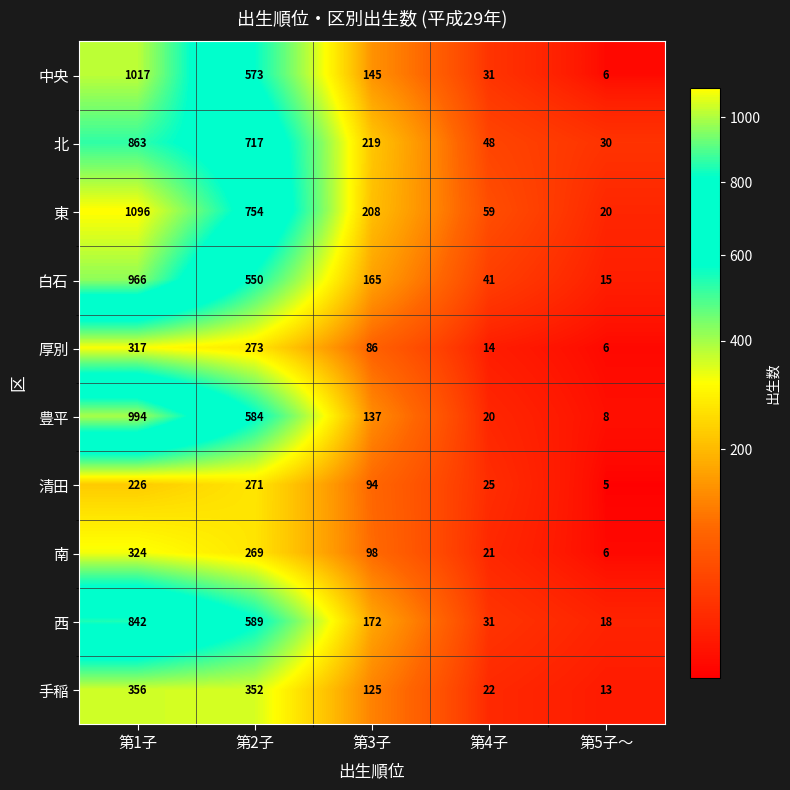

Between 第1子 and 第5子～, which series saw the biggest shift?

東